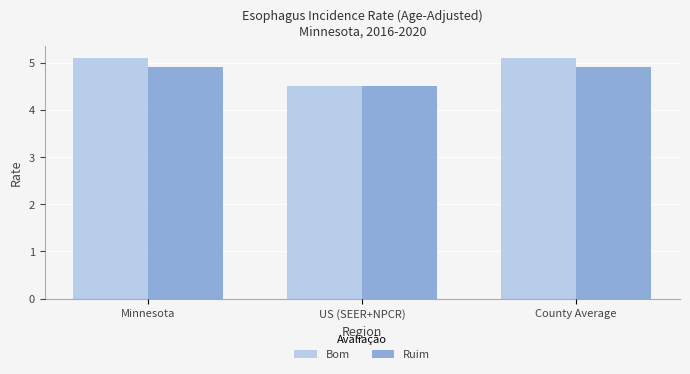

What is the spread (max minus min) of values at County Average?

0.2